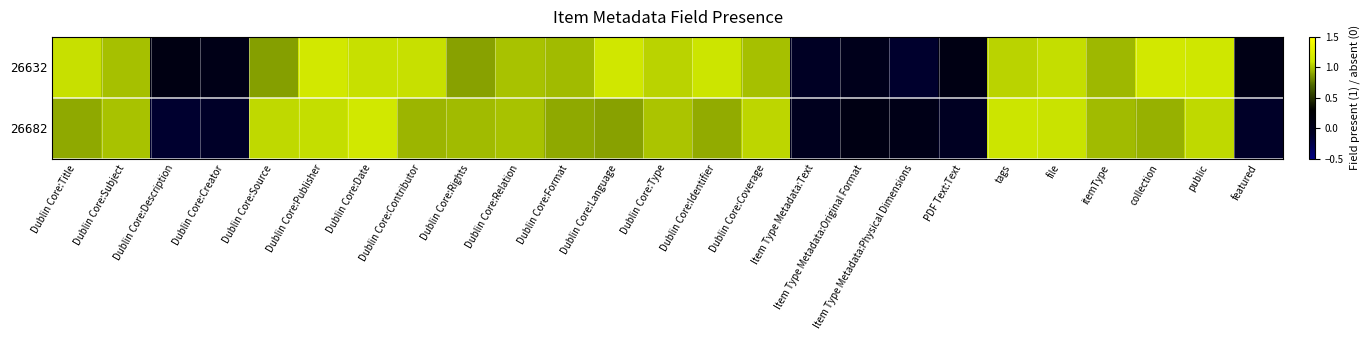

Reading left to right, what are all the values shown in this chart?

26632: Dublin Core:Title=1.1	Dublin Core:Subject=1.0	Dublin Core:Description=0.1	Dublin Core:Creator=0.1	Dublin Core:Source=0.9	Dublin Core:Publisher=1.1	Dublin Core:Date=1.1	Dublin Core:Contributor=1.1	Dublin Core:Rights=0.9	Dublin Core:Relation=1.0	Dublin Core:Format=1.0	Dublin Core:Language=1.1	Dublin Core:Type=1.0	Dublin Core:Identifier=1.1	Dublin Core:Coverage=1.0	Item Type Metadata:Text=-0.1	Item Type Metadata:Original Format=0.0	Item Type Metadata:Physical Dimensions=-0.1	PDF Text:Text=0.1	tags=1.0	file=1.1	itemType=1.0	collection=1.1	public=1.1	featured=0.1
26682: Dublin Core:Title=0.9	Dublin Core:Subject=1.0	Dublin Core:Description=-0.1	Dublin Core:Creator=-0.1	Dublin Core:Source=1.1	Dublin Core:Publisher=1.1	Dublin Core:Date=1.1	Dublin Core:Contributor=0.9	Dublin Core:Rights=1.0	Dublin Core:Relation=1.0	Dublin Core:Format=0.9	Dublin Core:Language=0.9	Dublin Core:Type=1.0	Dublin Core:Identifier=0.9	Dublin Core:Coverage=1.1	Item Type Metadata:Text=-0.0	Item Type Metadata:Original Format=0.1	Item Type Metadata:Physical Dimensions=0.1	PDF Text:Text=-0.1	tags=1.1	file=1.1	itemType=1.0	collection=0.9	public=1.1	featured=-0.1